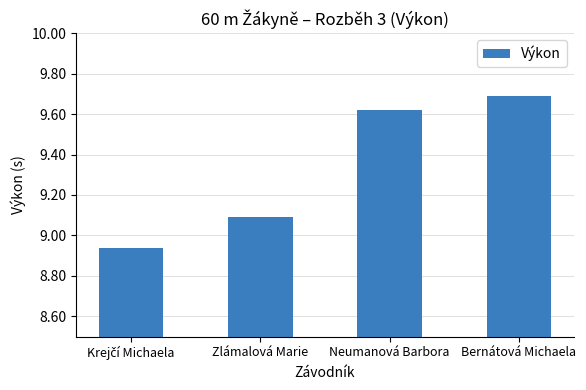

What value does the data have at Zlámalová Marie?

9.1